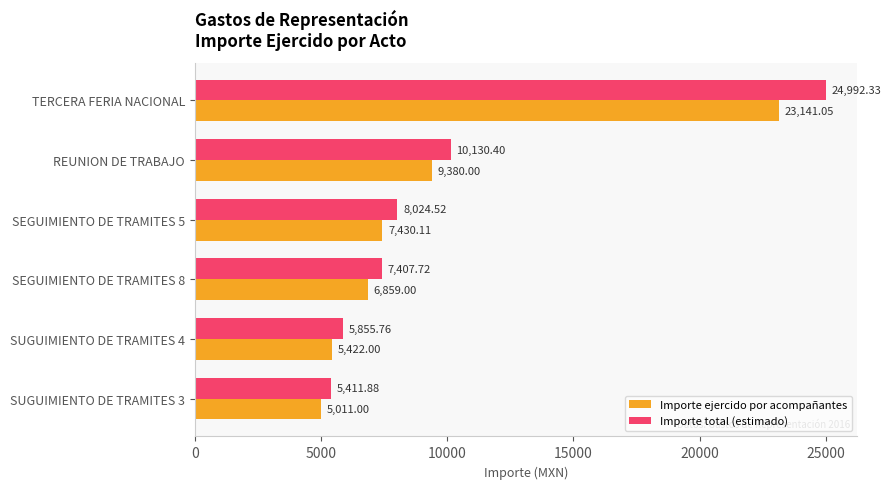

What is the sum of the Importe ejercido por acompañantes values at REUNION DE TRABAJO and SEGUIMIENTO DE TRAMITES 5?

16810.1